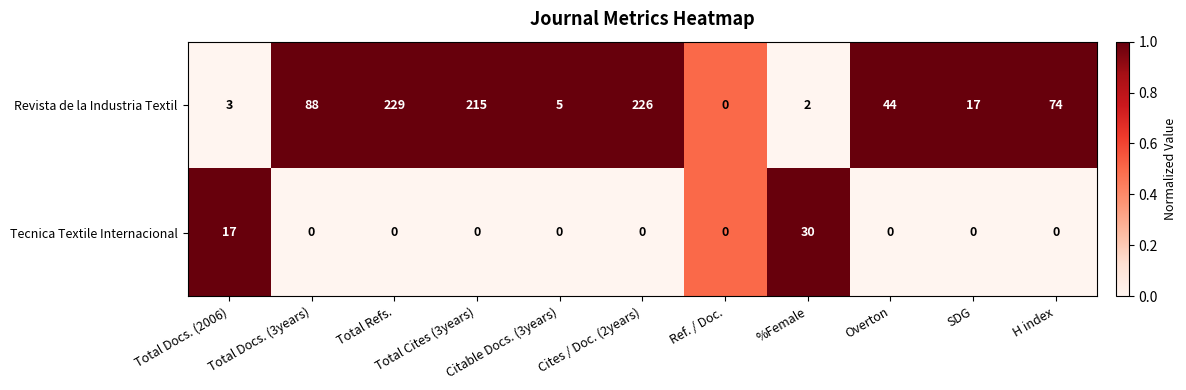

Which series has the largest range (max minus min)?

Revista de la Industria Textil